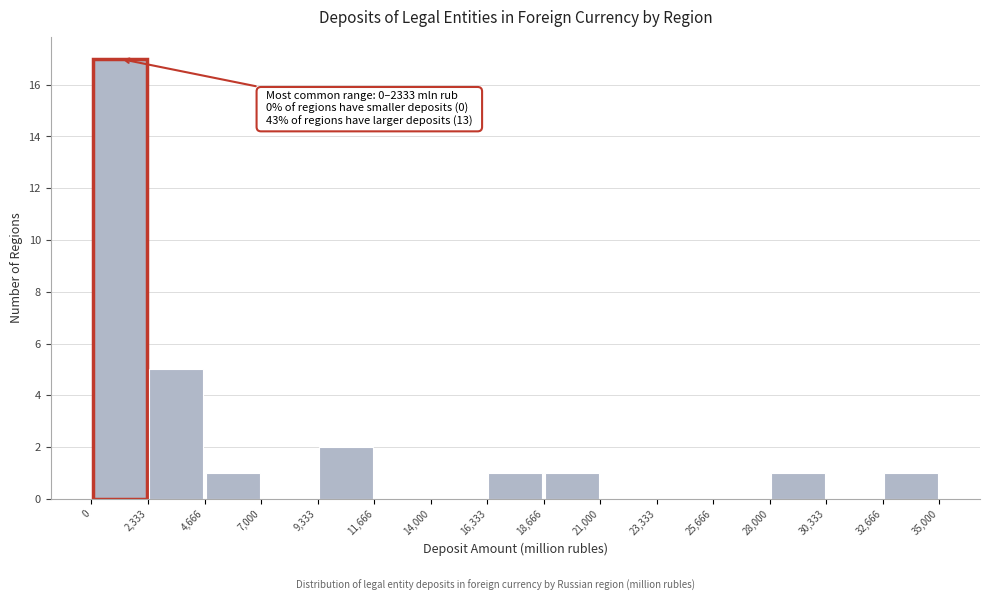

Which range on the x-axis has the tallest bar?

0 to 2,333